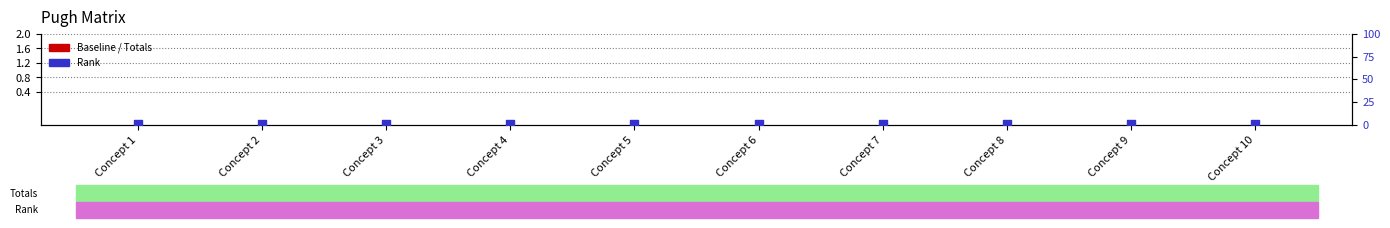

Which series reaches the maximum Y coordinate?

Rank